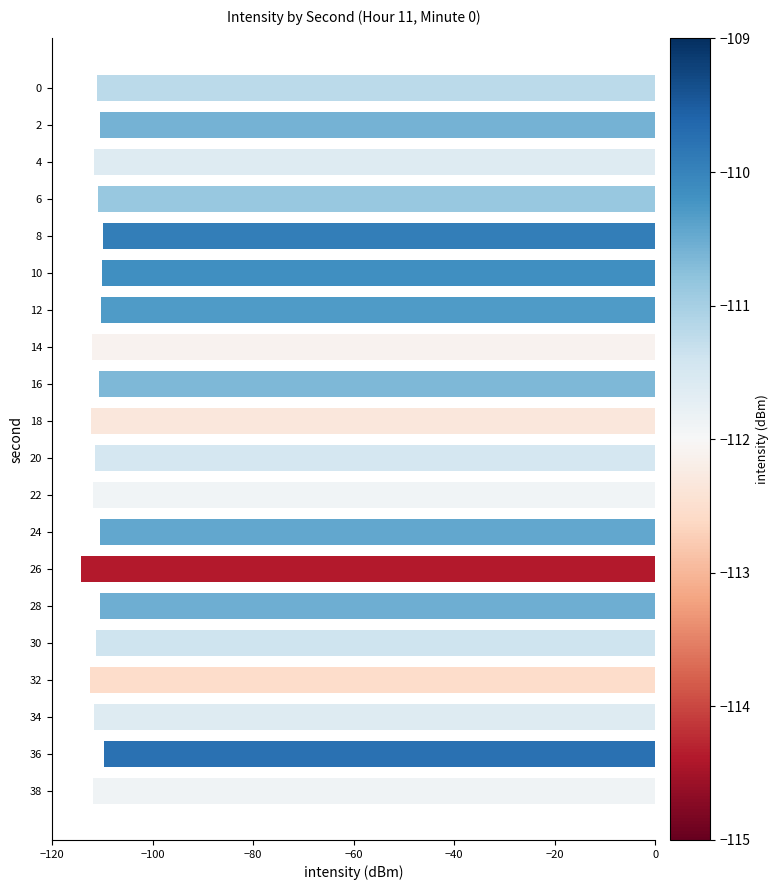

Count the number of data series in this chart.

1